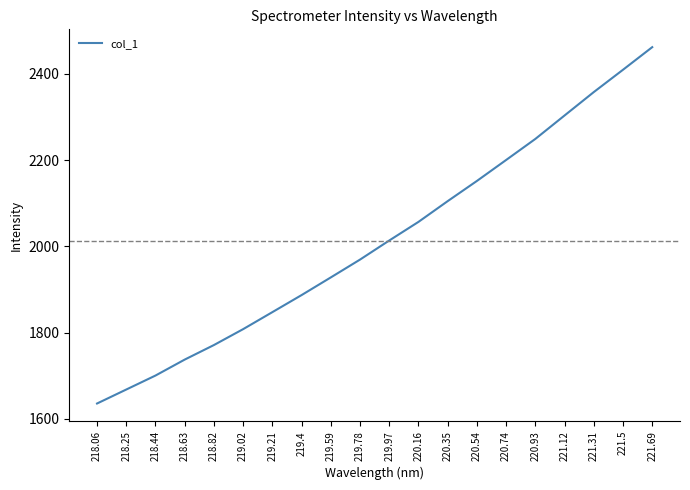

What is the minimum value shown in the chart?

1635.8